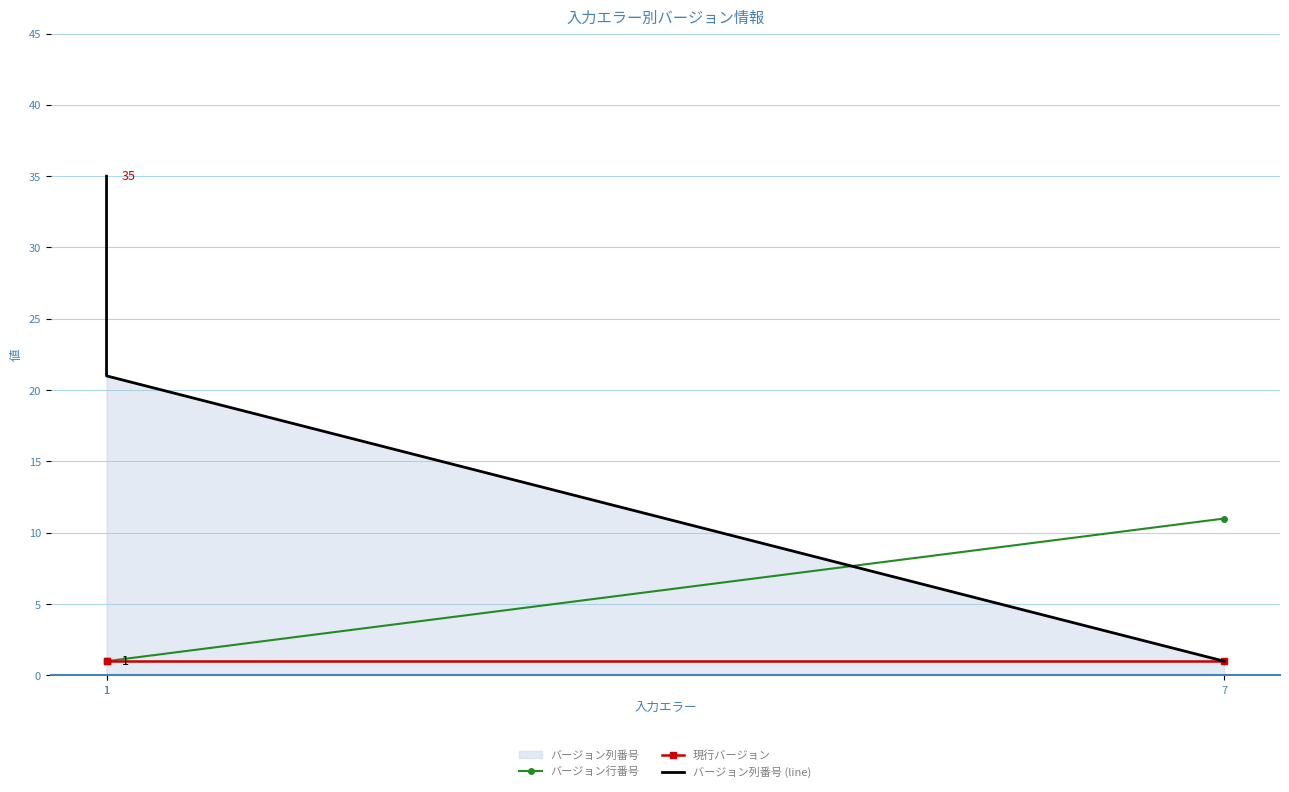

Which series has the largest total across all categories?

バージョン列番号 (line)